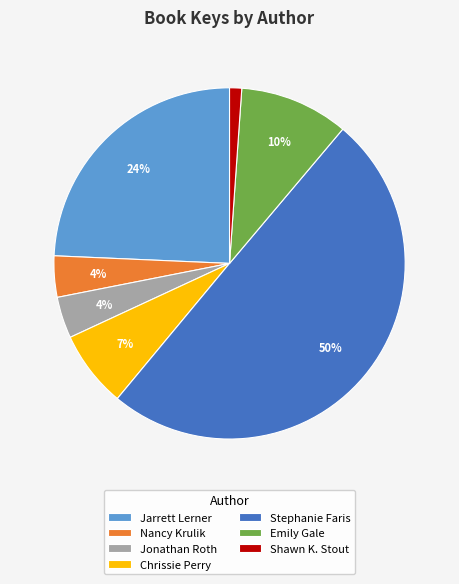

To the nearest percent, what is the difference between the largest and smallest slice percentages?

49%